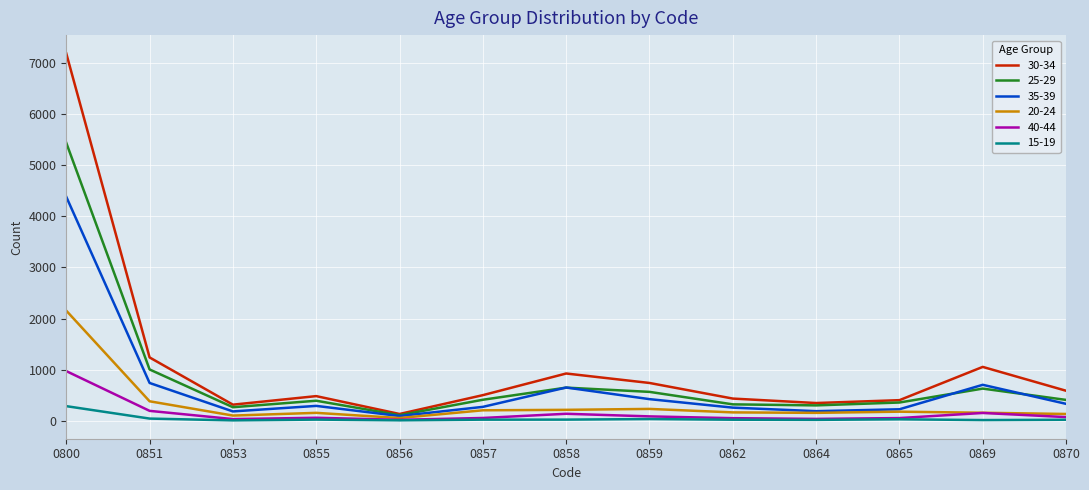

Is it true that 30-34 equals 404 at 0869?

False